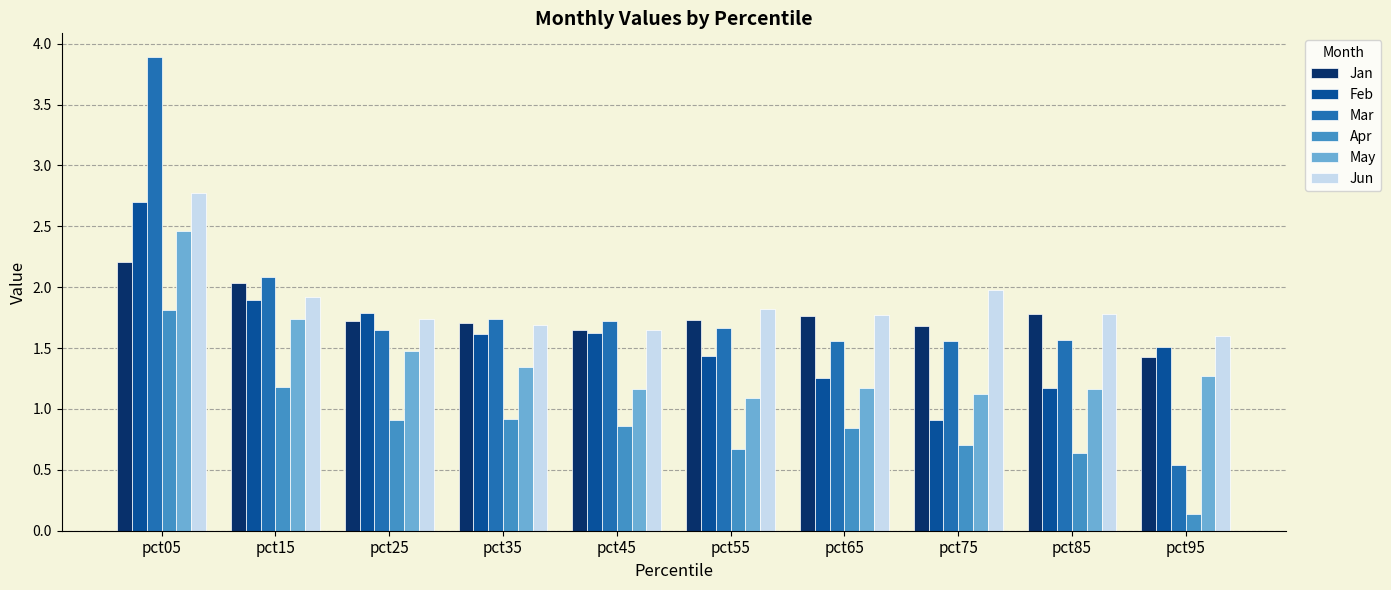

What is the difference between the second highest and minimum values in the Feb series?

1.0